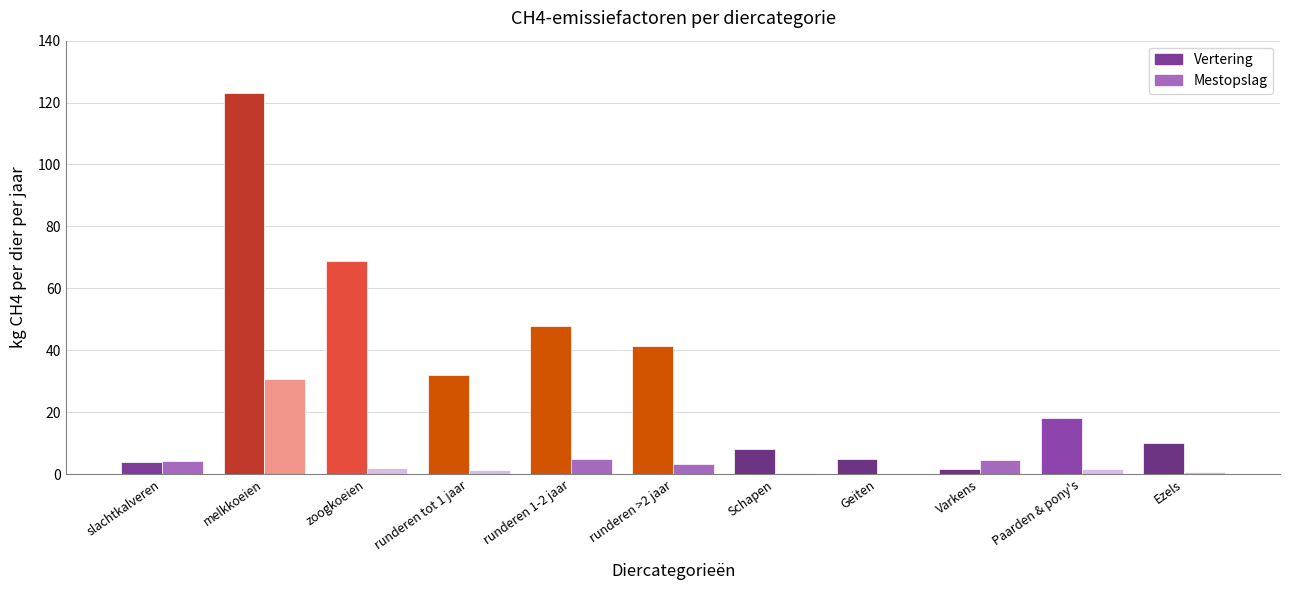

Which series has the largest total across all categories?

Vertering